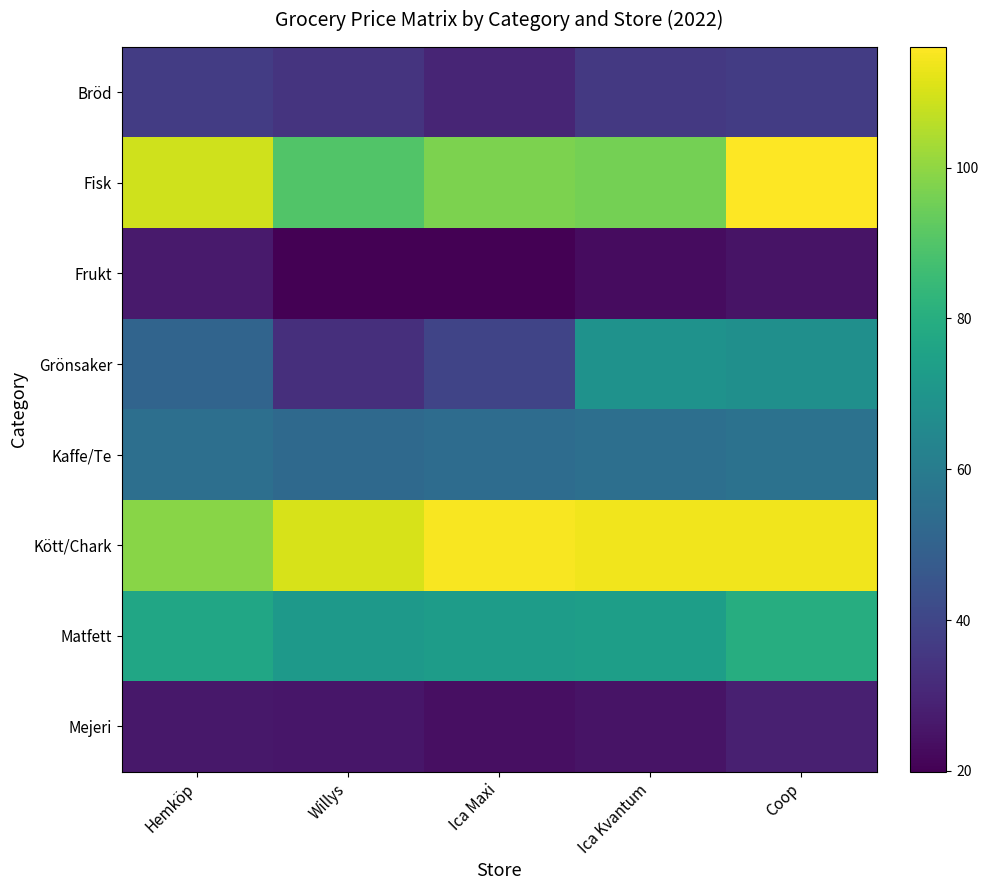

What is the difference between the highest and lowest values at Coop?

91.0